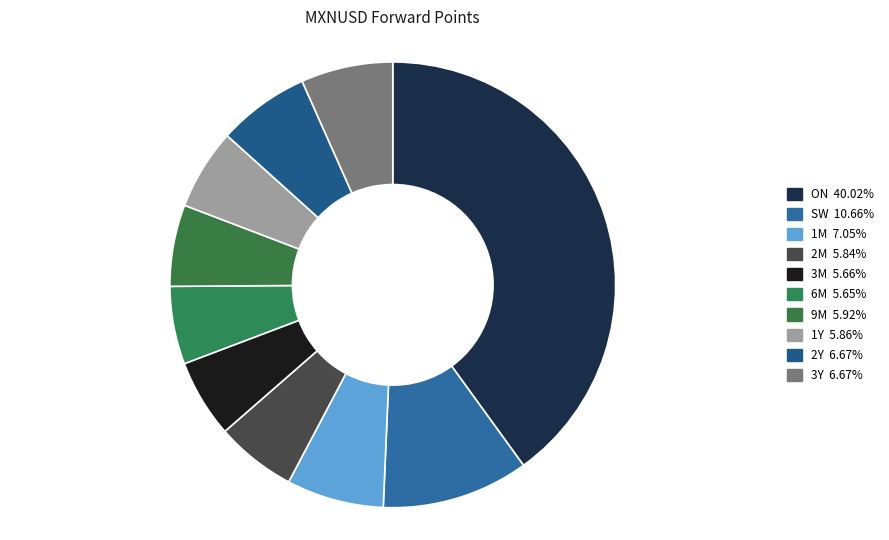

To the nearest percent, what is the combined percentage of 2M and ON?

46%